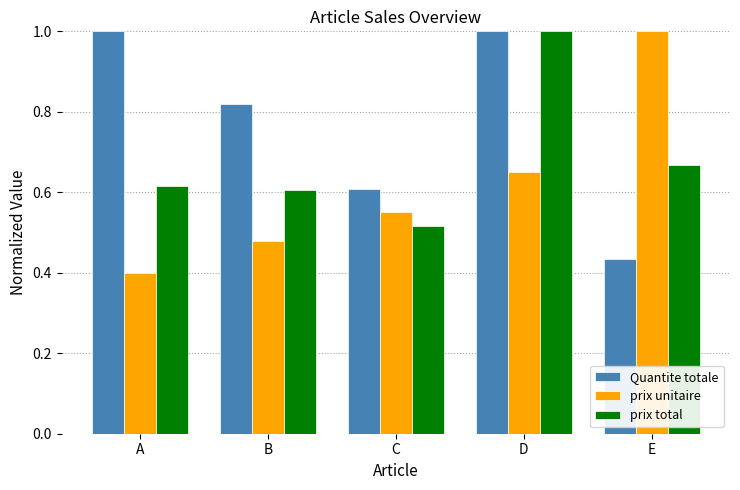

Which series has the largest range (max minus min)?

prix unitaire